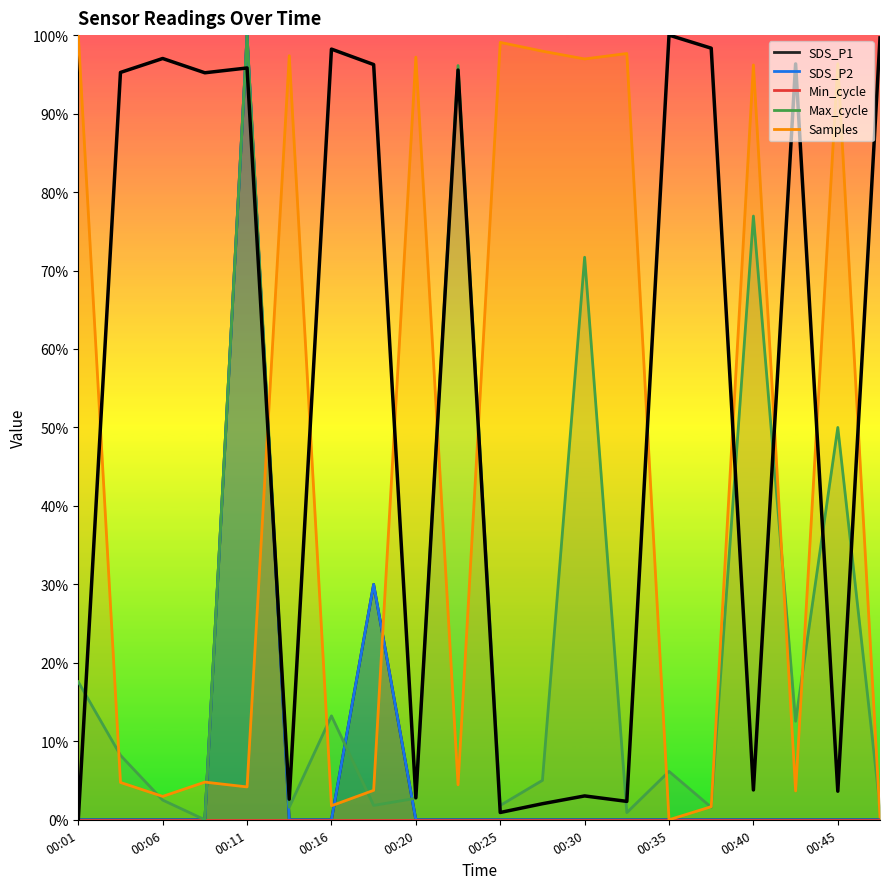

What is the greatest value displayed?

1.0